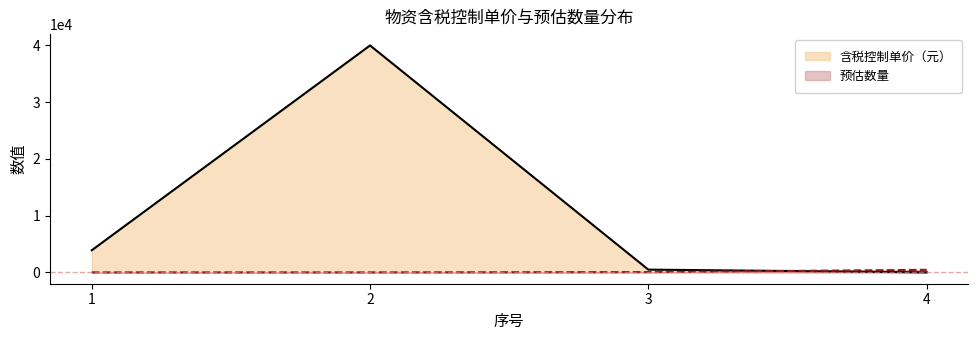

Which series changed the most between 2 and 3?

含税控制单价（元）